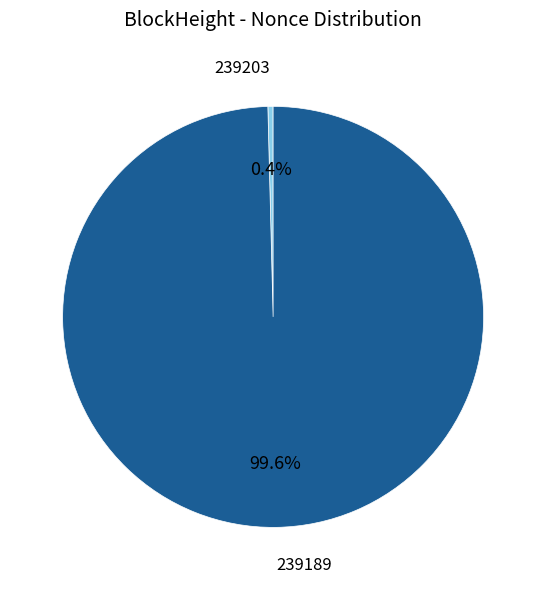

How many slices are in this pie chart?

2